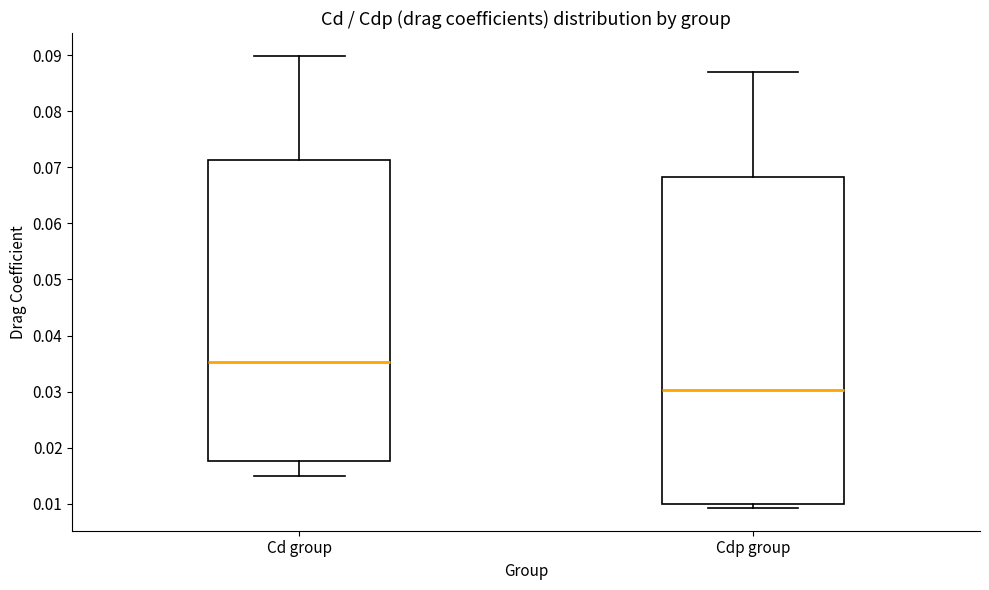

Which box's median line is the lowest?

Cdp group